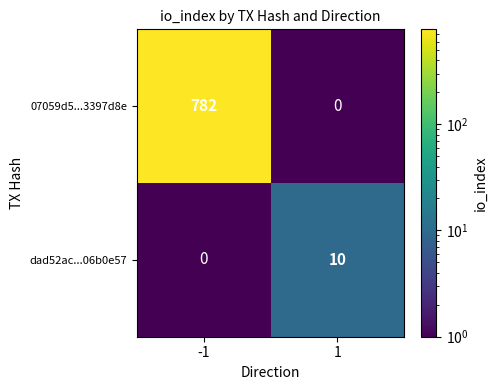

Reading right to left, list all the values displayed in this chart.

07059d5...3397d8e: 1=0	-1=782
dad52ac...06b0e57: 1=10	-1=0